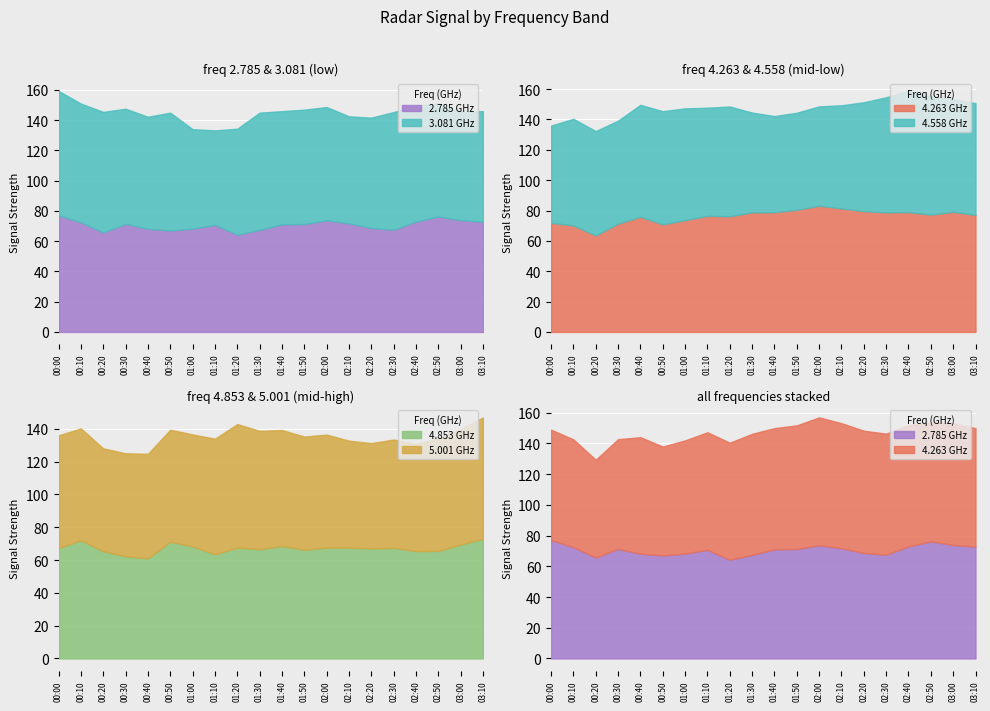

True or false: 5.001 has more than 1 interior local peaks.

True